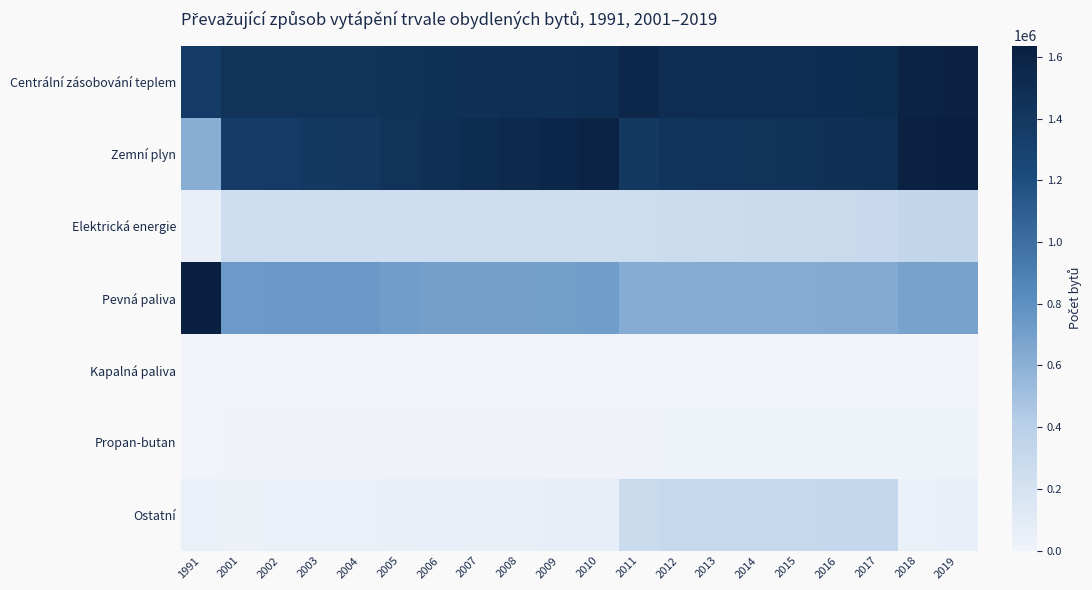

Reading right to left, transcribe all the data shown in this chart.

Centrální zásobování teplem: 2019=1605368	2018=1598698	2017=1516797	2016=1511598	2015=1506506	2014=1503229	2013=1499350	2012=1496272	2011=1554695	2010=1490099	2009=1484860	2008=1479376	2007=1474468	2006=1466642	2005=1462240	2004=1456799	2003=1453520	2002=1449948	2001=1447395	1991=1371430
Zemní plyn: 2019=1636614	2018=1623601	2017=1484045	2016=1473374	2015=1461923	2014=1448845	2013=1441158	2012=1432788	2011=1381324	2010=1592139	2009=1571857	2008=1543658	2007=1515833	2006=1489416	2005=1448779	2004=1400942	2003=1381917	2002=1364441	2001=1352237	1991=610896
Elektrická energie: 2019=333712	2018=323613	2017=289324	2016=282461	2015=276155	2014=270968	2013=265870	2012=260528	2011=251809	2010=254346	2009=251678	2008=250567	2007=249578	2006=248152	2005=249131	2004=248967	2003=247425	2002=247425	2001=247079	1991=54073
Pevná paliva: 2019=690011	2018=687683	2017=637154	2016=634625	2015=632375	2014=630111	2013=627551	2012=624328	2011=620984	2010=717382	2009=710027	2008=707704	2007=705470	2006=704943	2005=718022	2004=747331	2003=745543	2002=741793	2001=740039	1991=1626322
Kapalná paliva: 2019=3998	2018=3986	2017=3634	2016=3632	2015=3624	2014=3584	2013=3575	2012=3565	2011=3262	2010=3711	2009=3710	2008=3719	2007=3732	2006=3732	2005=3744	2004=3745	2003=3745	2002=3745	2001=3752	1991=0
Propan-butan: 2019=15666	2018=15640	2017=14072	2016=13987	2015=13274	2014=13181	2013=12970	2012=12908	2011=11480	2010=8155	2009=7889	2008=7743	2007=7595	2006=7435	2005=7388	2004=7388	2003=7100	2002=7100	2001=6843	1991=0
Ostatní: 2019=46381	2018=42991	2017=316951	2016=313979	2015=312750	2014=311730	2013=307944	2012=303132	2011=281081	2010=57604	2009=57848	2008=56904	2007=54961	2006=50197	2005=51784	2004=44100	2003=39392	2002=38792	2001=30333	1991=42960